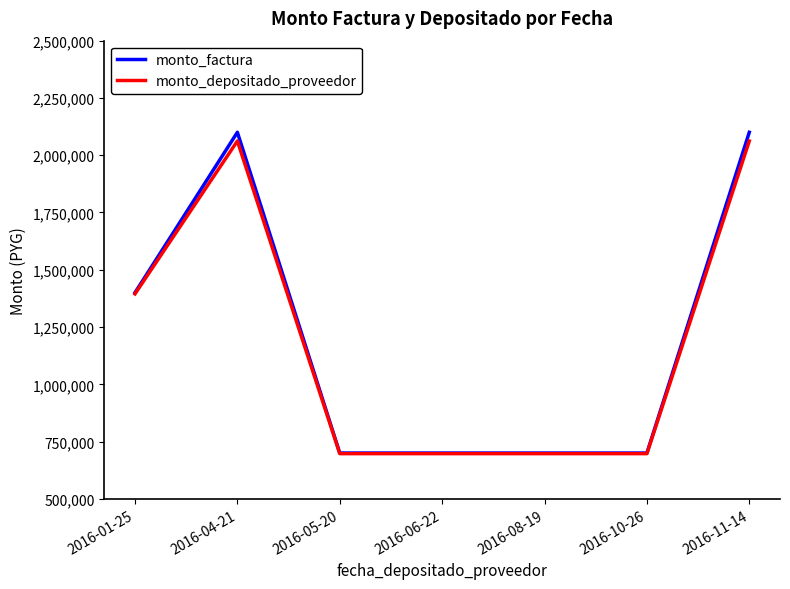

Which series has the widest spread of values?

monto_factura